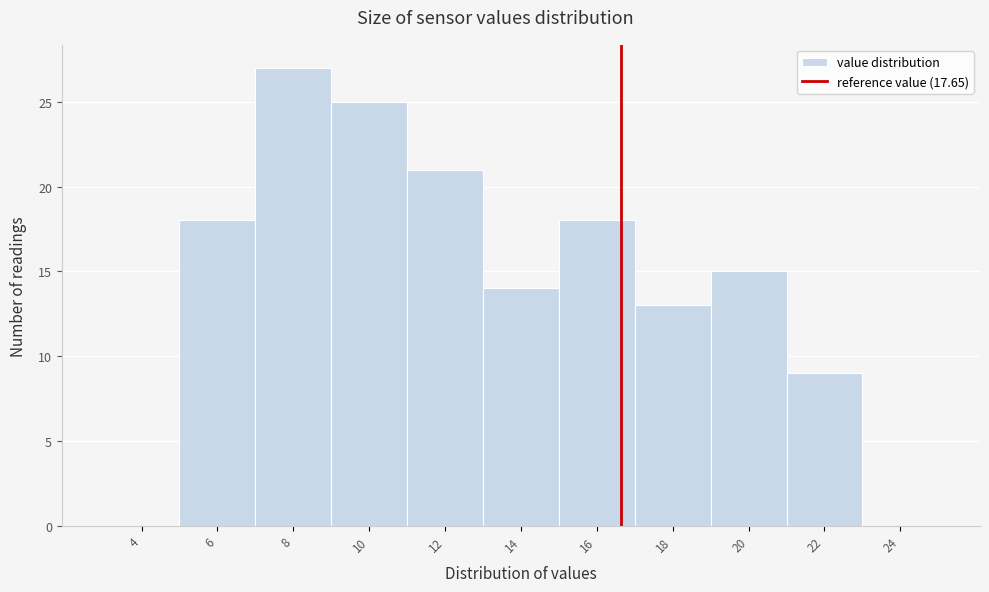

Reading left to right, extract all data points from this chart.

4=0	6=18	8=27	10=25	12=21	14=14	16=18	18=13	20=15	22=9	24=0